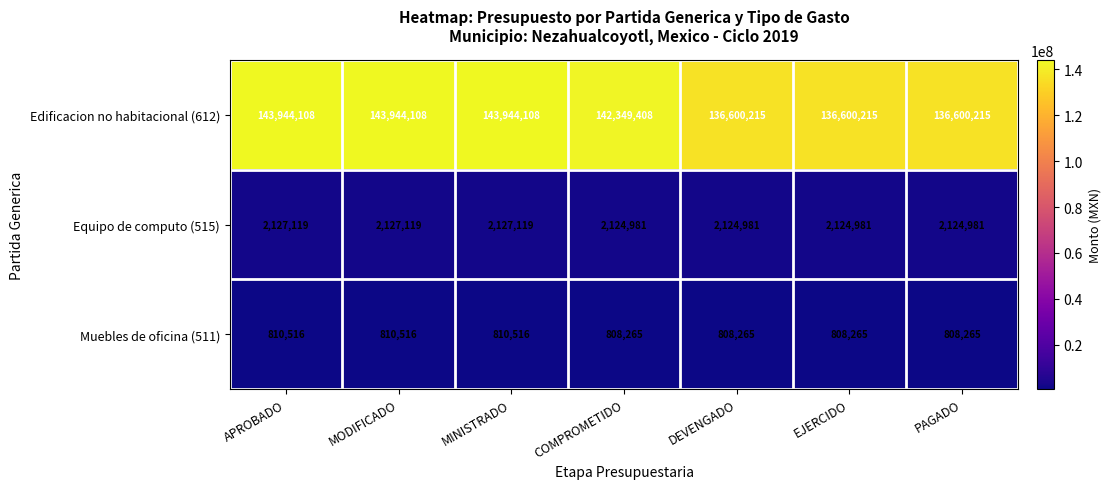

Which series has the largest range (max minus min)?

Edificacion no habitacional (612)